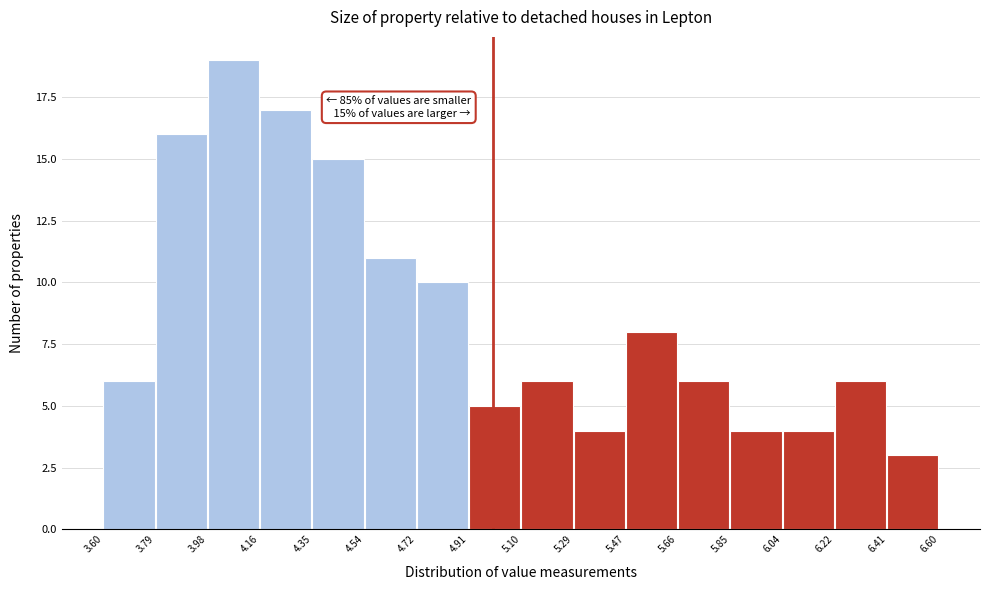

Which range on the x-axis has the tallest bar?

3.98 to 4.16